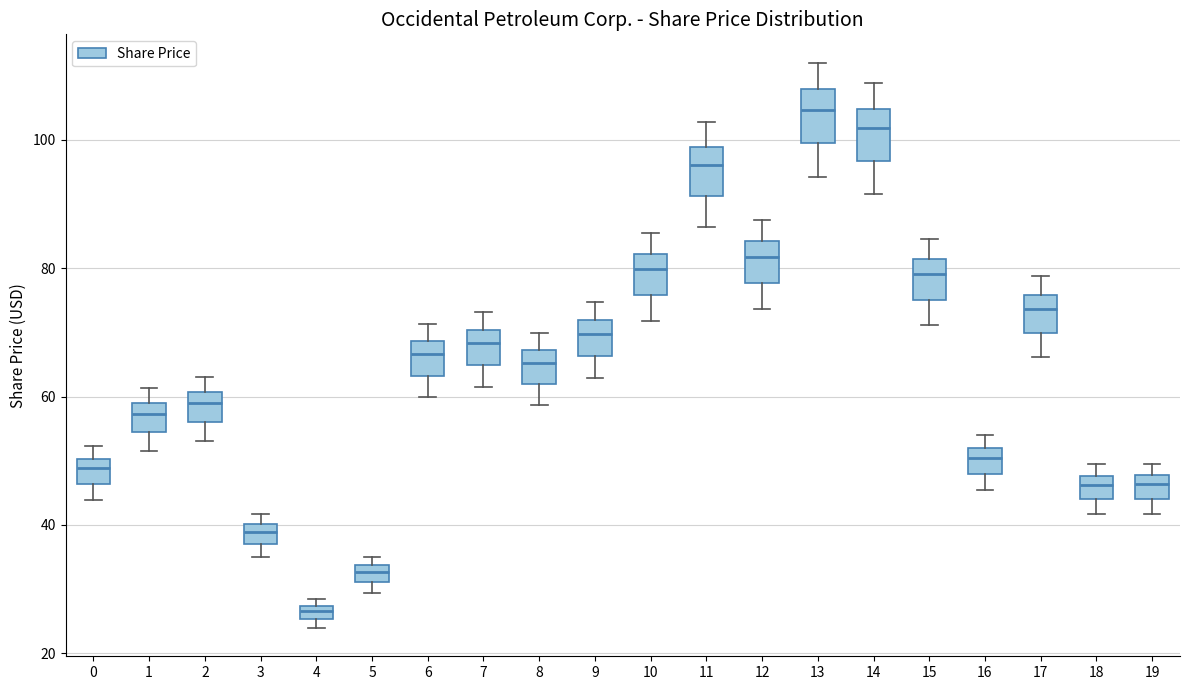

Where is the lower edge of the box at x = 17 on the y-axis? The values are not printed on the chart, so give them approximately, as read against the axis.

70